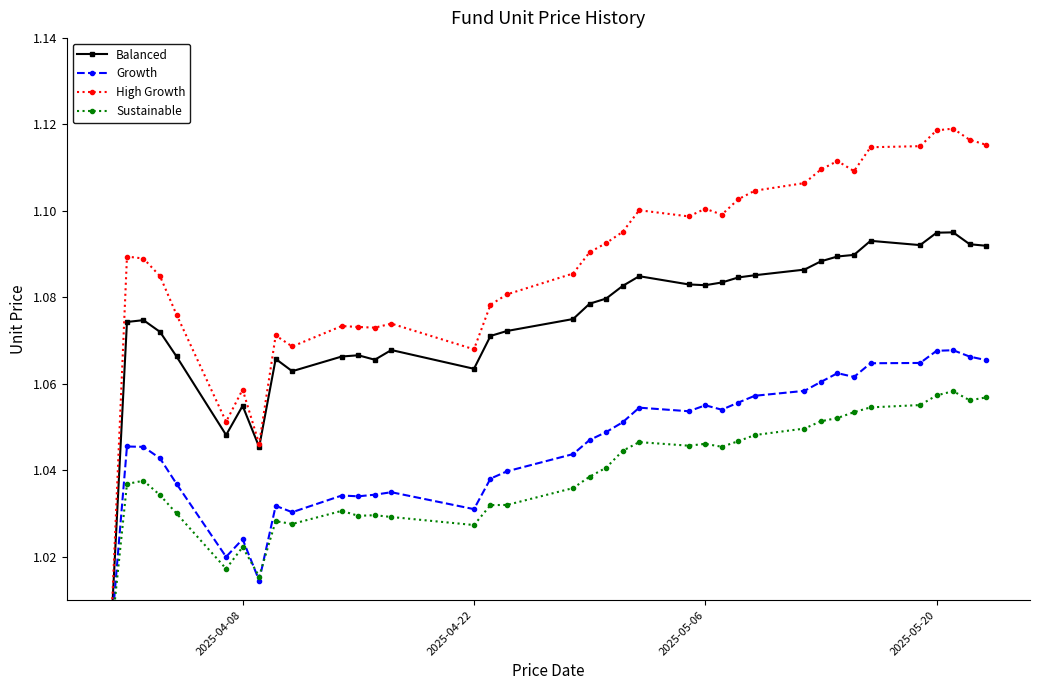

What is the difference between the second highest and second lowest values in the High Growth series?

0.1